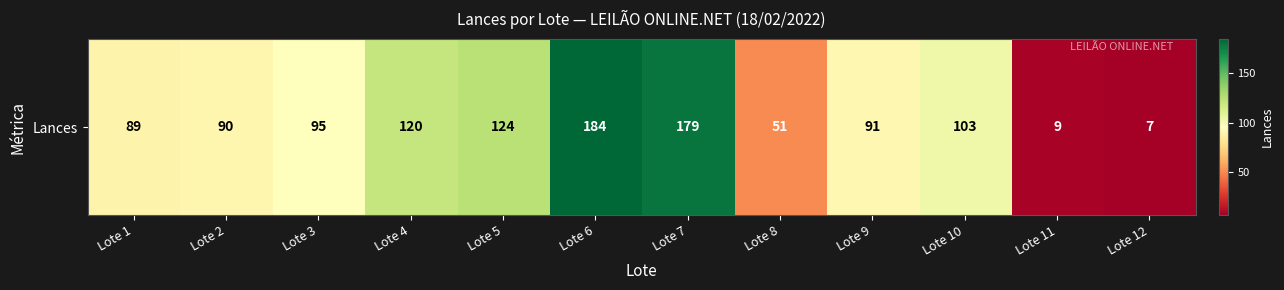

What is the difference between the maximum and minimum values?

177